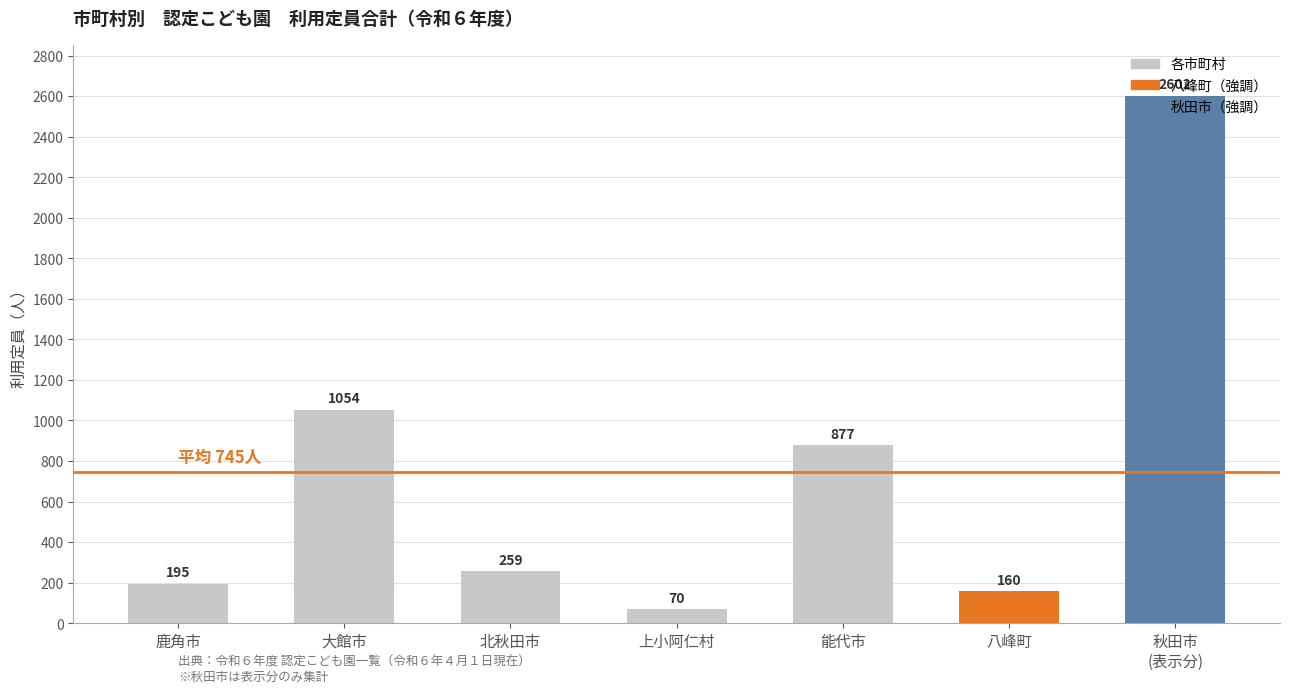

What is the difference between the maximum and minimum values?

2532